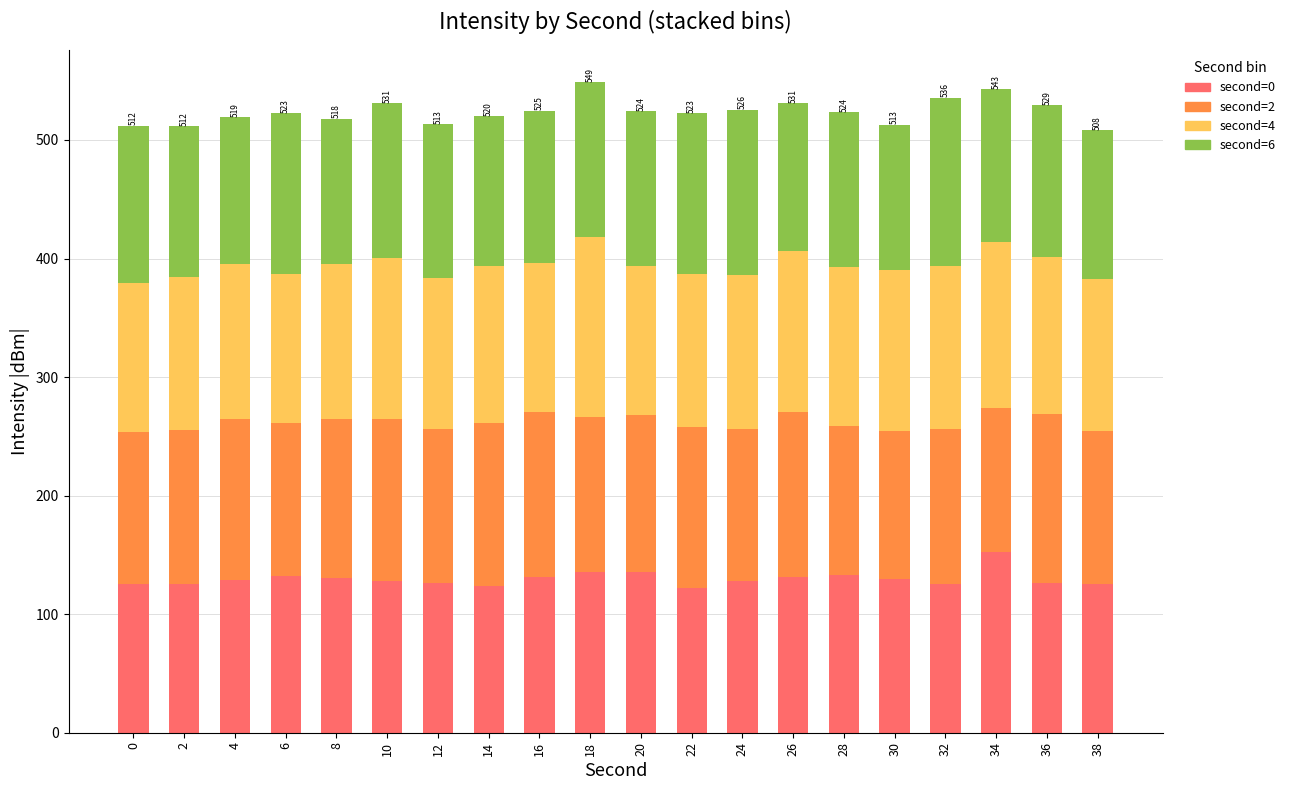

What is the total value across all series at 8?

517.9